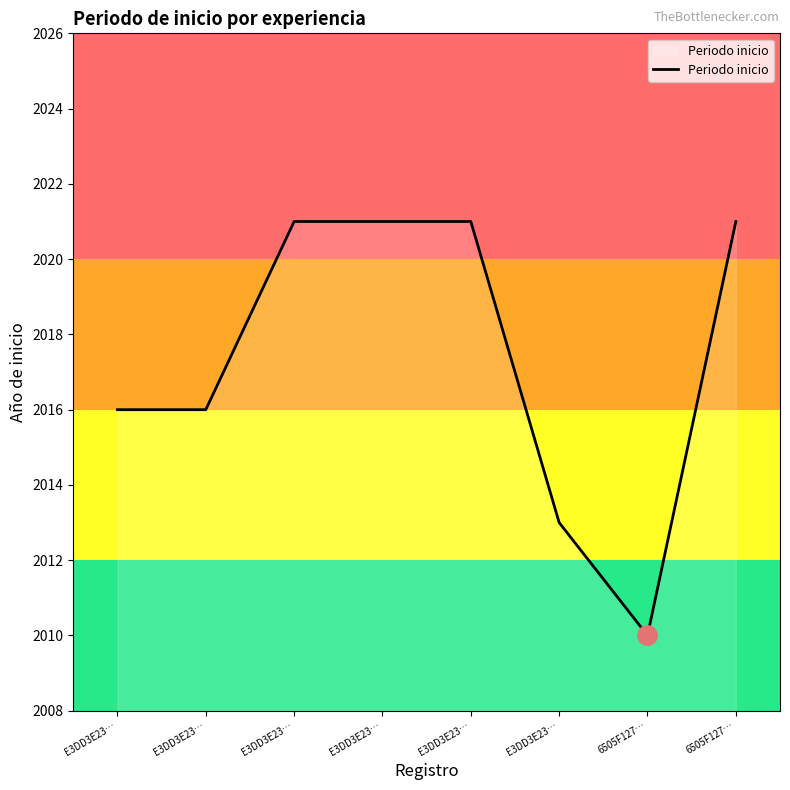

Reading left to right, transcribe all the data shown in this chart.

2016	2016	2021	2021	2021	2013	2010	2021